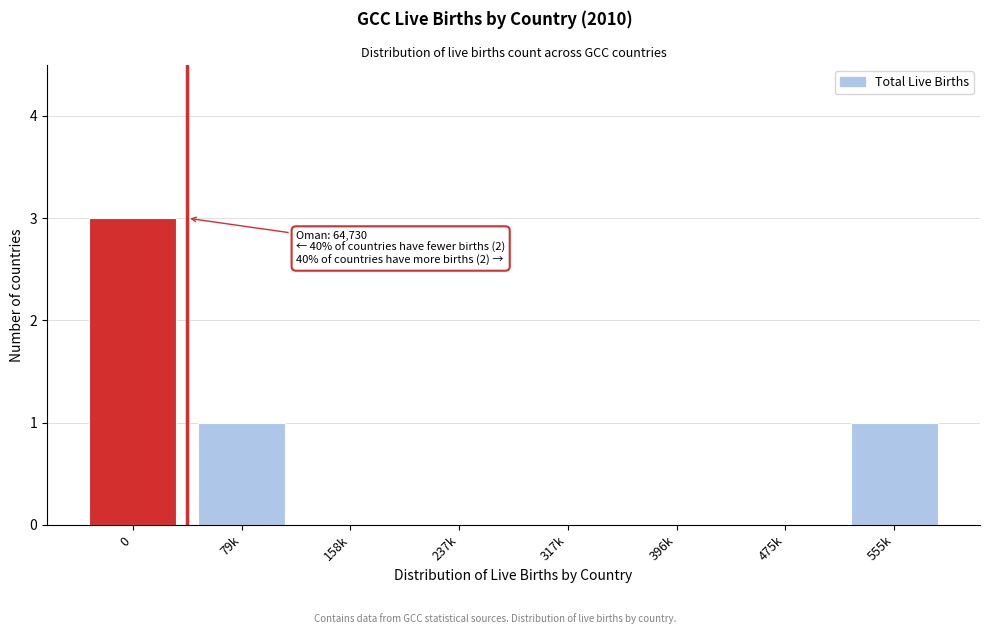

Reading left to right, what are all the values shown in this chart?

0=3	79k=1	158k=0	237k=0	317k=0	396k=0	475k=0	555k=1